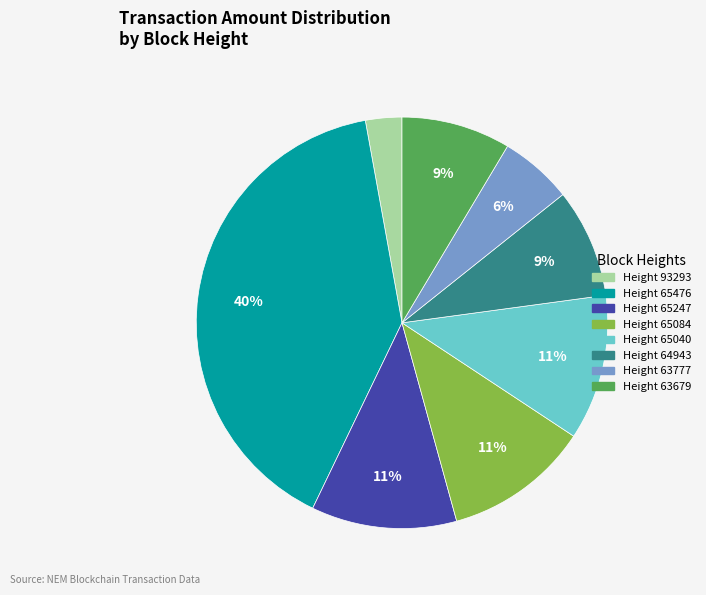

To the nearest percent, what is the difference between the largest and smallest slice percentages?

37%